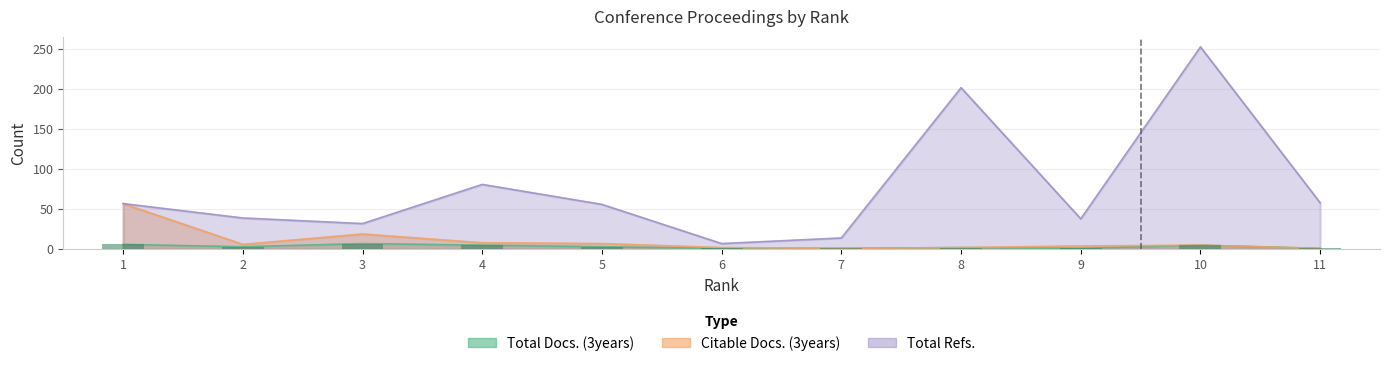

Reading right to left, transcribe all the data shown in this chart.

Total Docs. (3years): 11=1	10=5	9=1	8=2	7=1	6=1	5=3	4=5	3=7	2=3	1=6
Citable Docs. (3years): 11=1	10=5	9=4	8=2	7=1	6=2	5=7	4=8	3=19	2=6	1=57
Total Refs.: 11=58	10=253	9=38	8=202	7=14	6=7	5=56	4=81	3=32	2=39	1=57